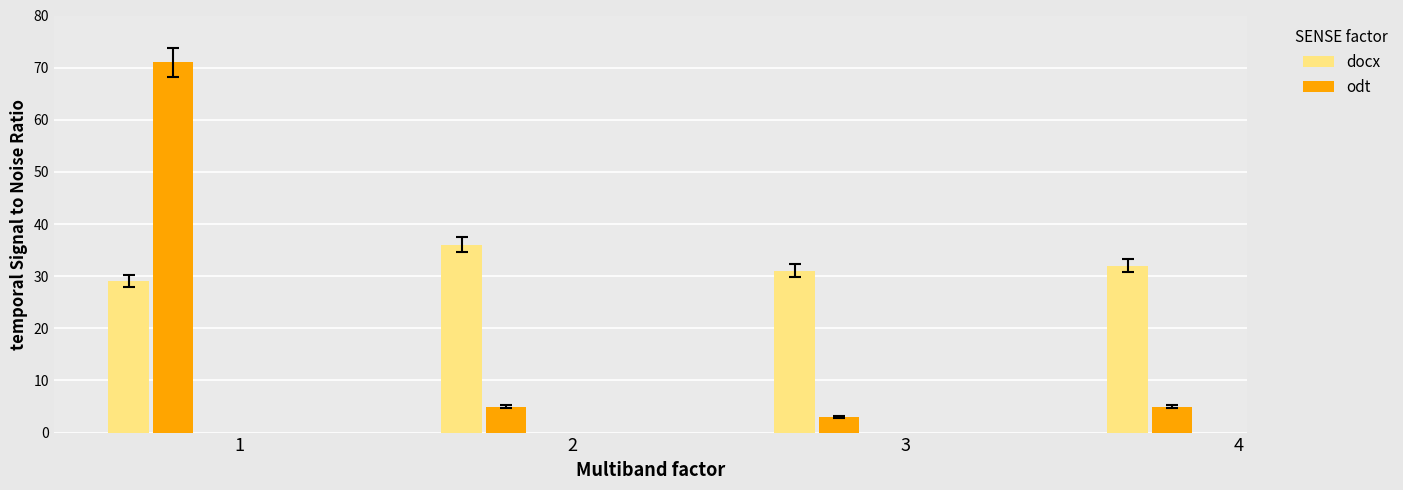

Which series has the largest total across all categories?

docx